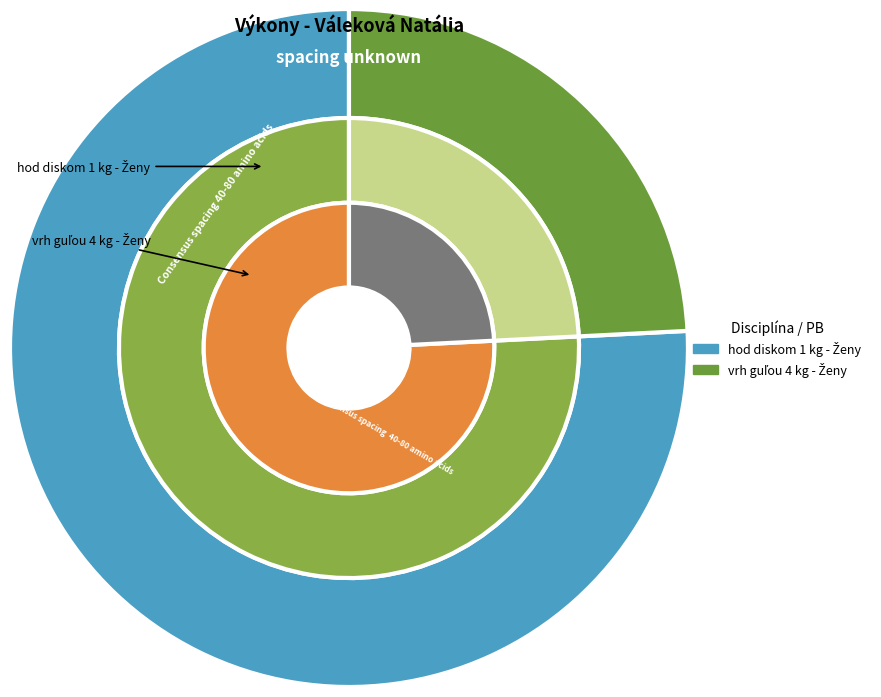

What is the change in value from hod diskom 1 kg - Ženy to vrh guľou 4 kg - Ženy?

-30.8